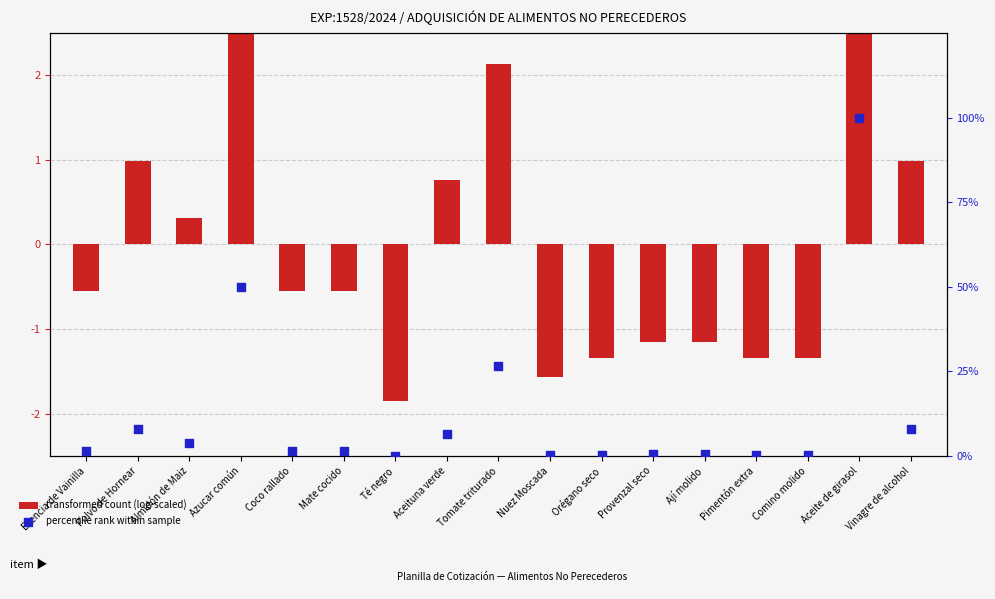

What is the total value across all series at Pimentón extra?

-1.0